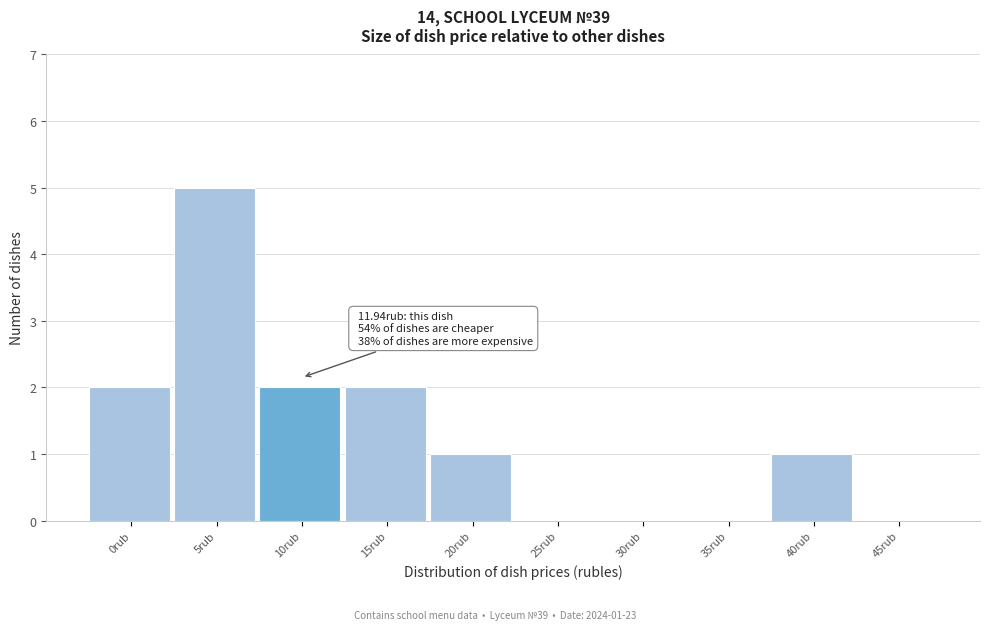

Reading left to right, transcribe all the data shown in this chart.

0rub=2	5rub=5	10rub=2	15rub=2	20rub=1	25rub=0	30rub=0	35rub=0	40rub=1	45rub=0